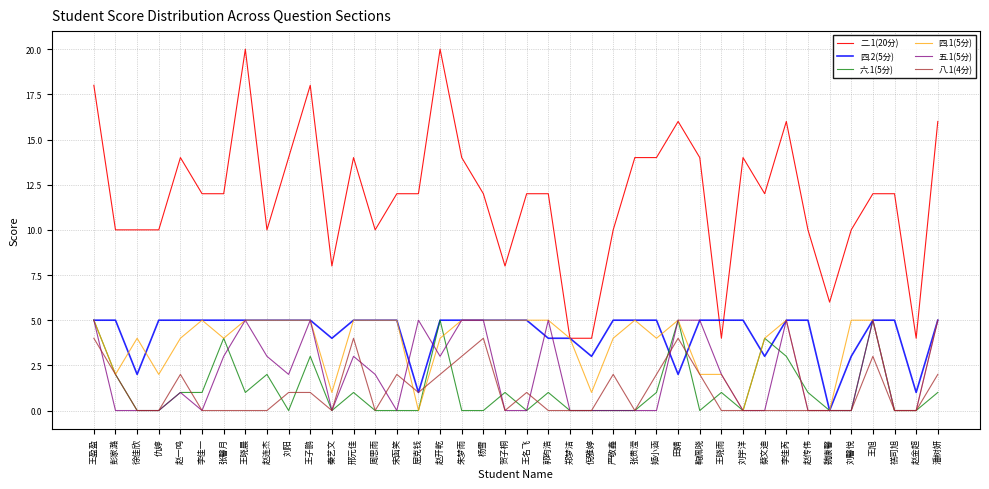

How many lines are shown in the chart?

6